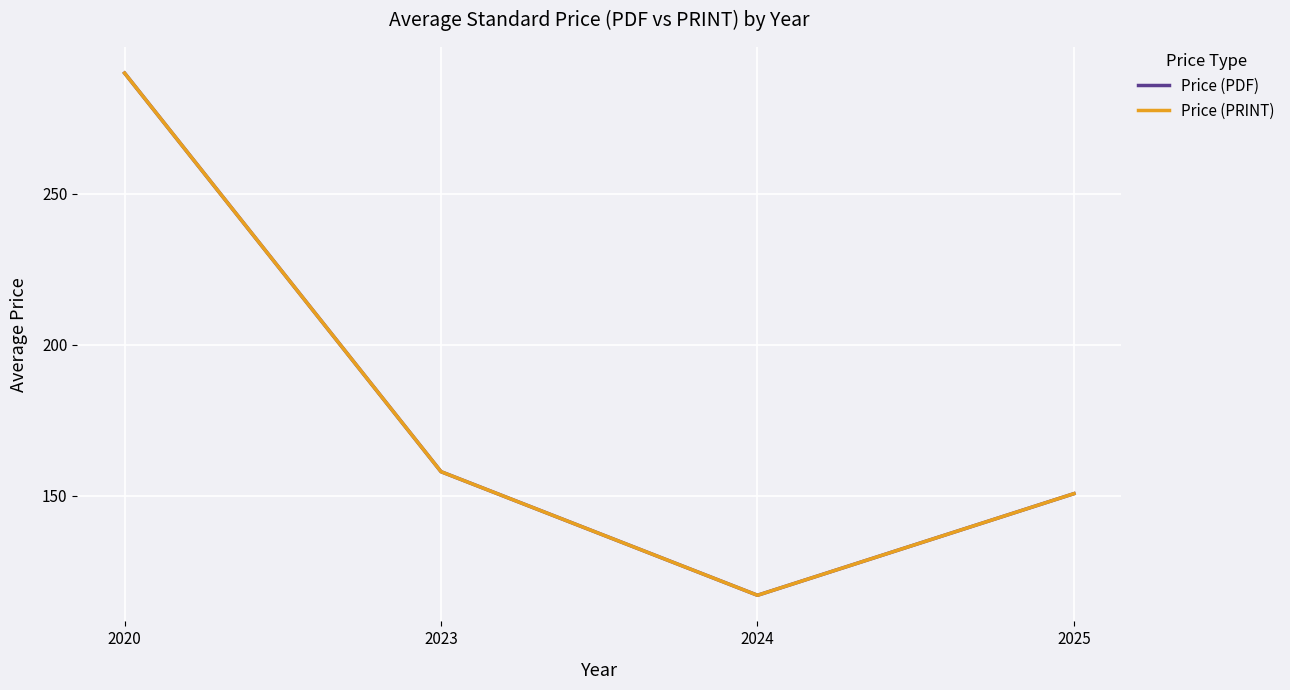

What is the minimum value shown in the chart?

117.1